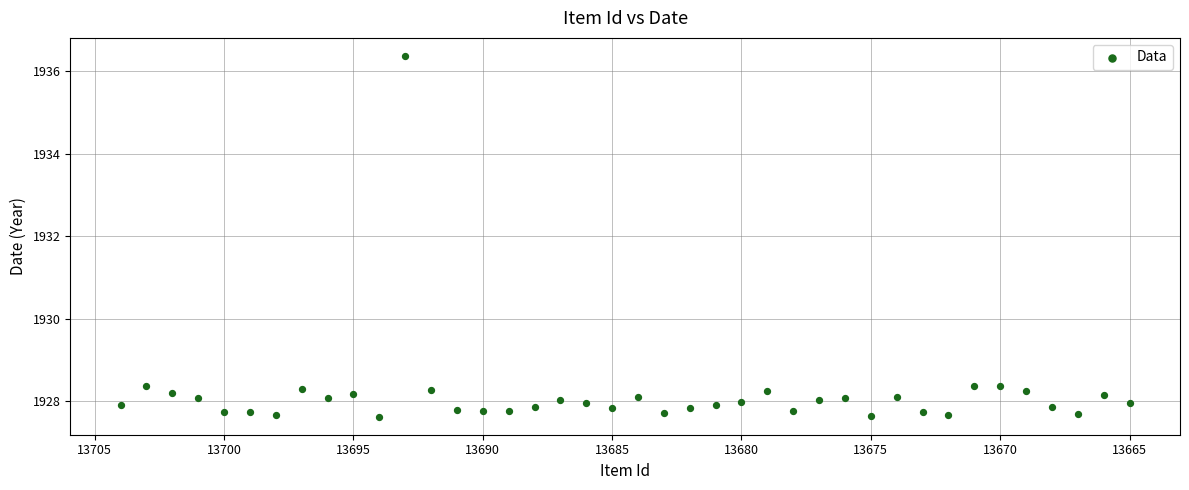

What is the range of Y values (max minus min)?

8.8